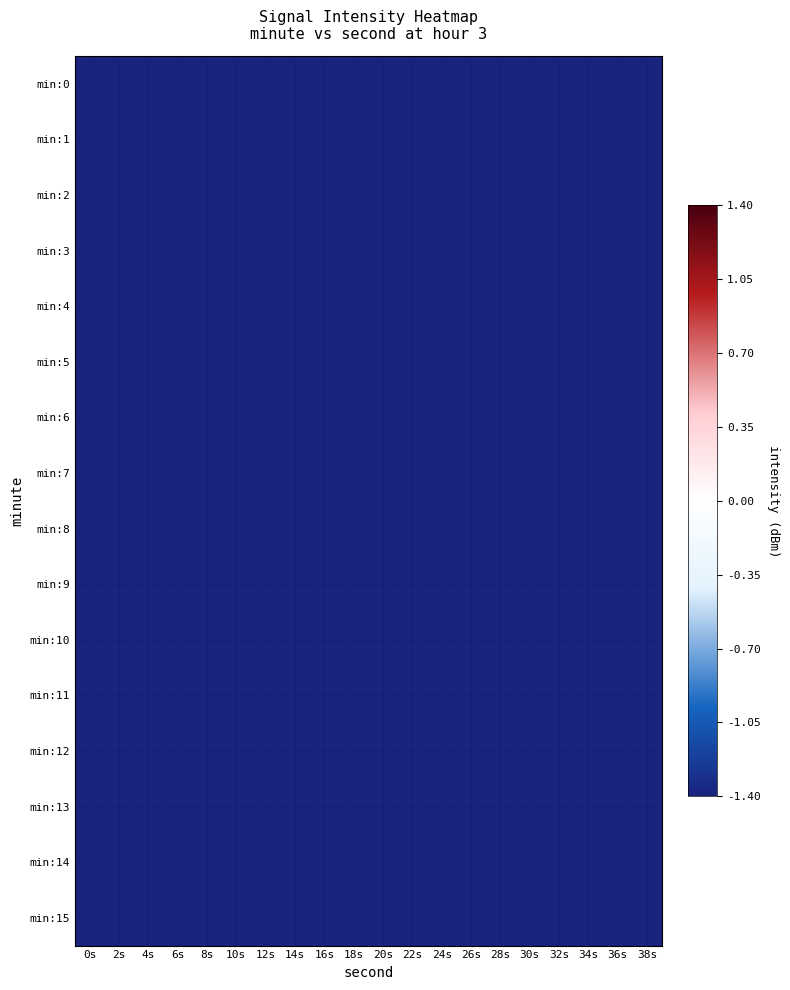

Reading right to left, extract all data points from this chart.

min:0: 38s=-209.6	36s=-209.2	34s=-208.9	32s=-209.6	30s=-209.9	28s=-209.9	26s=-209.8	24s=-208.1	22s=-207.7	20s=-210.3	18s=-208.4	16s=-208.7	14s=-208.0	12s=-210.2	10s=-210.0	8s=-210.0	6s=-208.7	4s=-208.4	2s=-207.7	0s=-209.4
min:1: 38s=-209.2	36s=-208.5	34s=-210.1	32s=-209.6	30s=-208.1	28s=-207.7	26s=-207.7	24s=-210.2	22s=-209.9	20s=-208.7	18s=-210.3	16s=-208.7	14s=-209.0	12s=-209.8	10s=-208.2	8s=-209.1	6s=-209.4	4s=-209.6	2s=-210.0	0s=-208.7
min:2: 38s=-209.5	36s=-210.3	34s=-209.9	32s=-210.2	30s=-207.8	28s=-208.7	26s=-207.9	24s=-207.8	22s=-208.2	20s=-207.7	18s=-209.9	16s=-208.9	14s=-208.9	12s=-209.5	10s=-208.6	8s=-209.7	6s=-207.9	4s=-210.3	2s=-209.0	0s=-210.1
min:3: 38s=-210.1	36s=-209.4	34s=-210.2	32s=-208.2	30s=-208.4	28s=-208.4	26s=-208.1	24s=-210.4	22s=-209.8	20s=-208.2	18s=-207.6	16s=-210.2	14s=-208.2	12s=-210.0	10s=-208.9	8s=-209.6	6s=-209.4	4s=-208.1	2s=-209.6	0s=-209.3
min:4: 38s=-210.1	36s=-210.3	34s=-209.2	32s=-208.9	30s=-209.0	28s=-208.2	26s=-208.8	24s=-208.3	22s=-208.4	20s=-210.1	18s=-209.1	16s=-207.9	14s=-208.6	12s=-208.4	10s=-209.5	8s=-209.5	6s=-210.2	4s=-209.5	2s=-208.7	0s=-208.0
min:5: 38s=-208.9	36s=-207.9	34s=-209.9	32s=-208.2	30s=-208.0	28s=-208.6	26s=-208.1	24s=-207.8	22s=-210.0	20s=-209.6	18s=-210.2	16s=-209.8	14s=-208.3	12s=-209.3	10s=-209.7	8s=-207.9	6s=-209.0	4s=-209.5	2s=-208.6	0s=-210.3
min:6: 38s=-207.7	36s=-209.4	34s=-208.4	32s=-209.0	30s=-209.5	28s=-207.8	26s=-209.5	24s=-210.1	22s=-209.8	20s=-209.2	18s=-209.0	16s=-210.4	14s=-208.0	12s=-208.1	10s=-209.2	8s=-209.8	6s=-210.1	4s=-209.5	2s=-207.9	0s=-208.1
min:7: 38s=-208.4	36s=-209.7	34s=-208.3	32s=-208.5	30s=-209.7	28s=-207.6	26s=-209.0	24s=-210.0	22s=-209.7	20s=-207.9	18s=-209.6	16s=-210.3	14s=-209.0	12s=-208.7	10s=-210.3	8s=-209.6	6s=-209.6	4s=-209.0	2s=-209.7	0s=-207.7
min:8: 38s=-210.0	36s=-207.8	34s=-209.3	32s=-208.5	30s=-209.9	28s=-208.6	26s=-209.8	24s=-209.0	22s=-210.4	20s=-208.5	18s=-208.8	16s=-210.3	14s=-209.9	12s=-209.5	10s=-208.1	8s=-210.2	6s=-208.9	4s=-208.6	2s=-208.6	0s=-209.4
min:9: 38s=-208.2	36s=-207.9	34s=-207.9	32s=-208.4	30s=-209.4	28s=-209.5	26s=-208.6	24s=-207.9	22s=-207.9	20s=-210.1	18s=-209.7	16s=-208.9	14s=-208.9	12s=-208.1	10s=-208.6	8s=-209.7	6s=-207.9	4s=-207.8	2s=-210.1	0s=-209.5
min:10: 38s=-208.0	36s=-208.6	34s=-208.3	32s=-209.5	30s=-209.7	28s=-208.4	26s=-209.8	24s=-208.6	22s=-208.5	20s=-208.9	18s=-210.0	16s=-210.4	14s=-208.5	12s=-210.1	10s=-210.4	8s=-208.7	6s=-207.9	4s=-210.0	2s=-210.2	0s=-208.6
min:11: 38s=-209.9	36s=-208.6	34s=-210.3	32s=-209.6	30s=-208.4	28s=-209.9	26s=-209.0	24s=-208.8	22s=-209.0	20s=-208.2	18s=-208.6	16s=-207.9	14s=-209.3	12s=-207.7	10s=-209.7	8s=-209.7	6s=-209.4	4s=-210.1	2s=-208.8	0s=-208.6
min:12: 38s=-210.1	36s=-208.8	34s=-208.5	32s=-207.8	30s=-208.8	28s=-209.9	26s=-209.5	24s=-208.0	22s=-209.3	20s=-209.6	18s=-208.0	16s=-207.7	14s=-207.7	12s=-209.2	10s=-207.8	8s=-210.4	6s=-209.4	4s=-207.8	2s=-207.7	0s=-207.8
min:13: 38s=-208.2	36s=-208.4	34s=-208.6	32s=-208.2	30s=-209.0	28s=-209.0	26s=-207.8	24s=-208.0	22s=-208.1	20s=-208.1	18s=-209.6	16s=-209.4	14s=-208.4	12s=-208.5	10s=-208.3	8s=-207.9	6s=-209.0	4s=-210.0	2s=-207.6	0s=-208.7
min:14: 38s=-210.2	36s=-208.7	34s=-209.8	32s=-208.3	30s=-208.9	28s=-210.1	26s=-209.4	24s=-208.1	22s=-210.3	20s=-210.3	18s=-208.8	16s=-209.6	14s=-208.9	12s=-209.1	10s=-210.3	8s=-208.8	6s=-210.1	4s=-209.4	2s=-209.5	0s=-207.9
min:15: 38s=-209.7	36s=-210.0	34s=-209.9	32s=-209.3	30s=-208.5	28s=-208.1	26s=-207.7	24s=-210.3	22s=-210.2	20s=-209.2	18s=-209.6	16s=-208.2	14s=-209.5	12s=-209.0	10s=-207.7	8s=-208.4	6s=-208.6	4s=-208.9	2s=-208.9	0s=-210.3